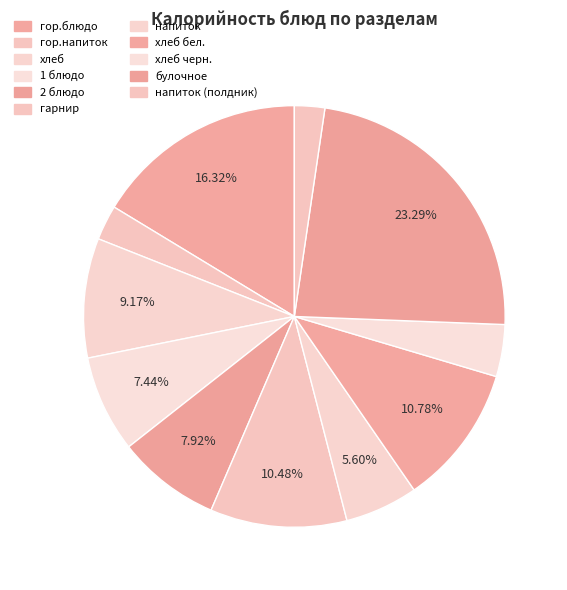

How many slices are in this pie chart?

11